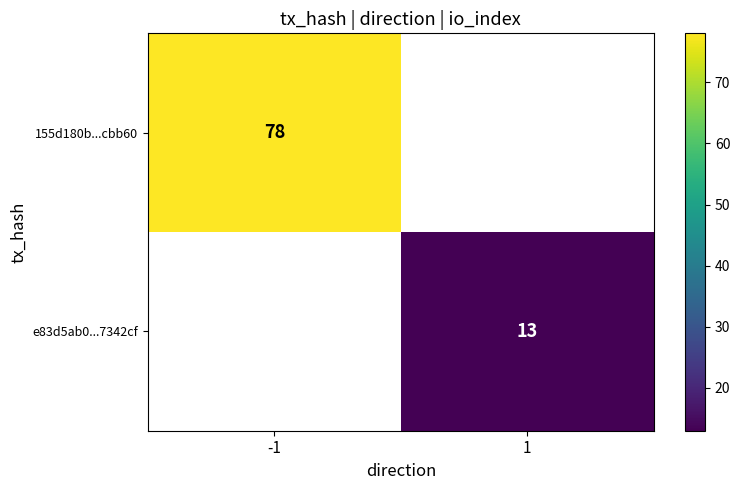

Which series has the widest spread of values?

155d180b...cbb60